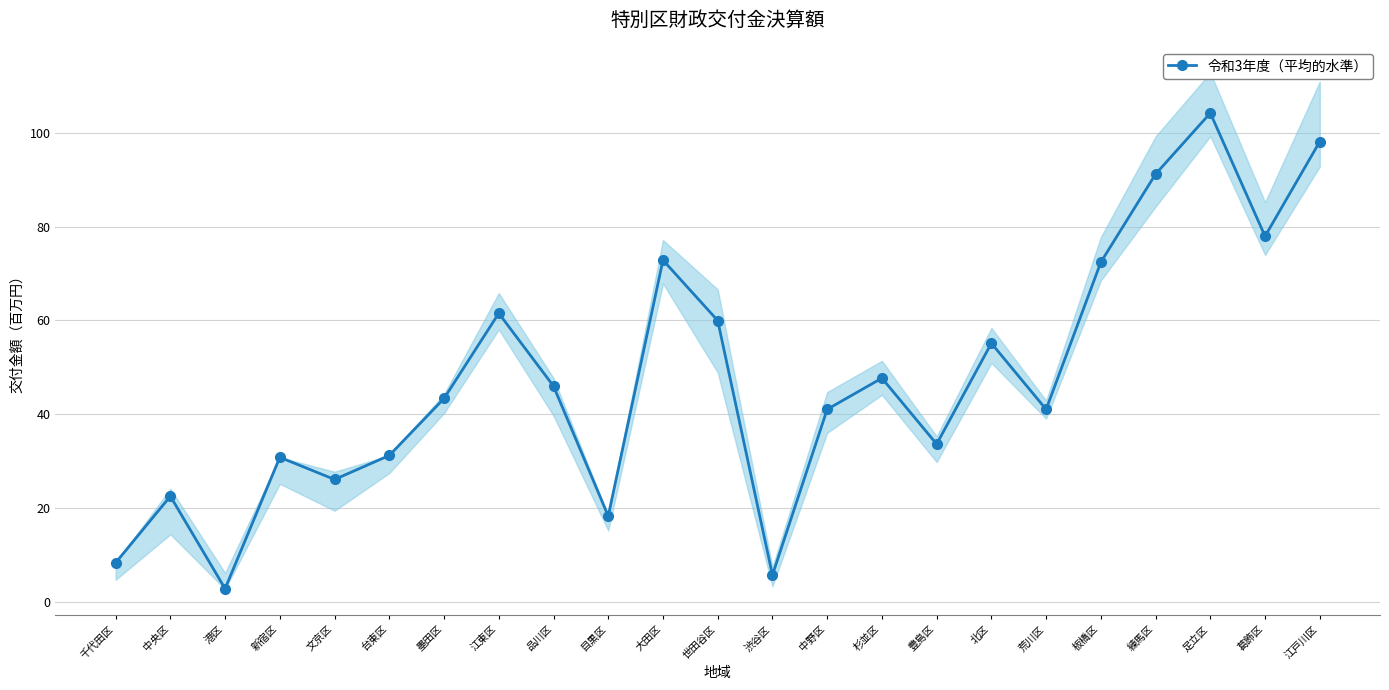

Which category has the highest value across all series?

足立区